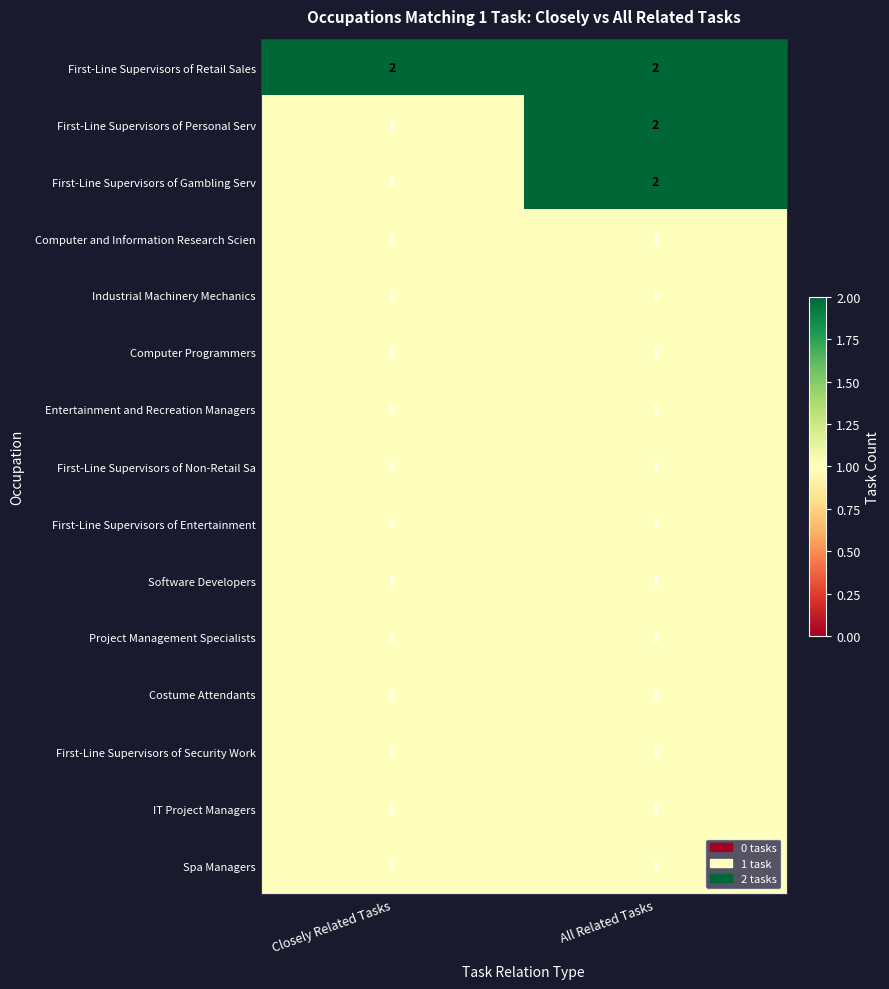

What is the total value across all series at Closely Related Tasks?

16